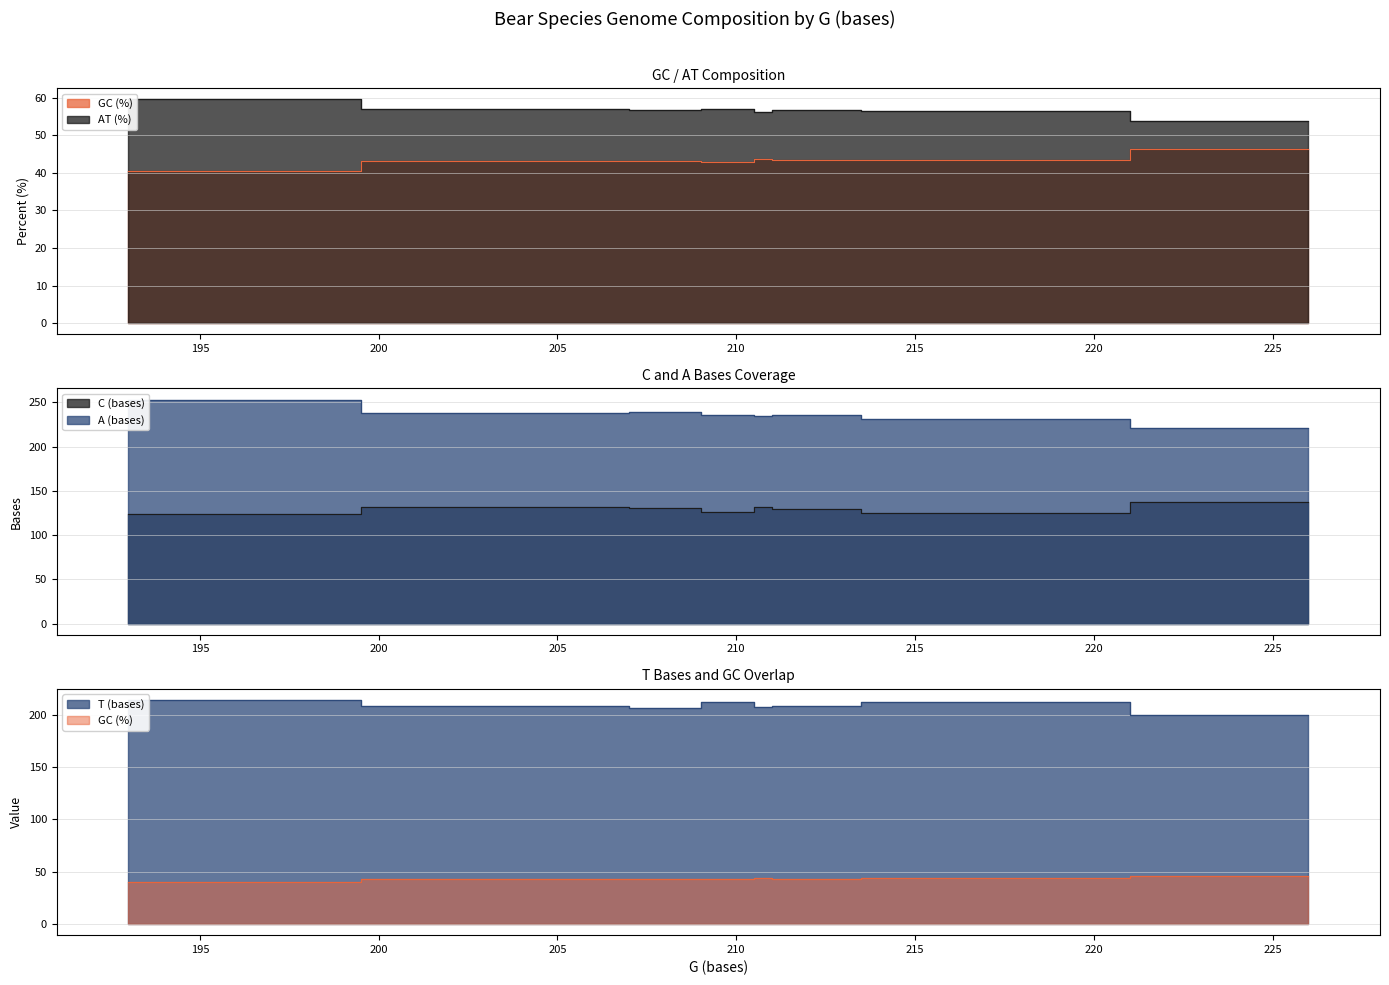

Count the number of data series in this chart.

5